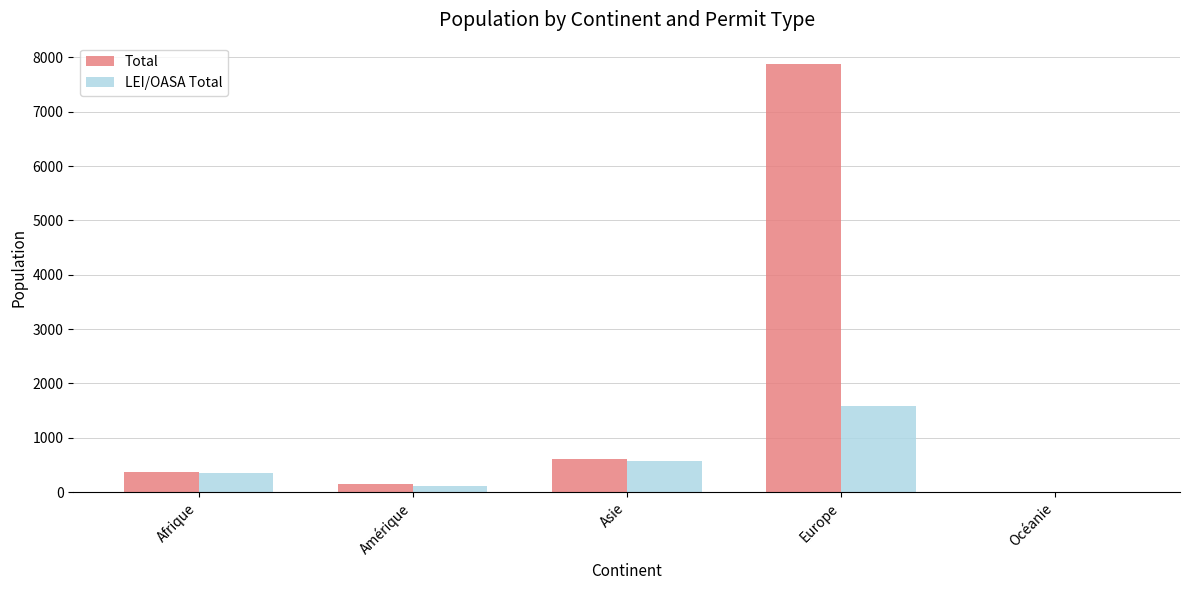

Which category has the highest value across all series?

Europe